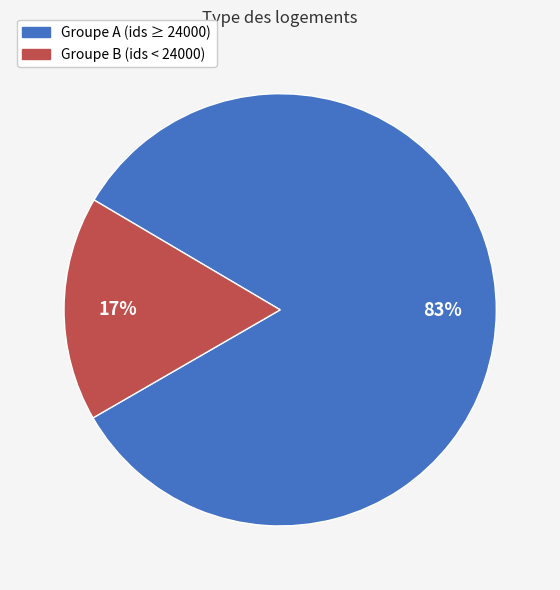

To the nearest percent, what is the average slice percentage?

50%